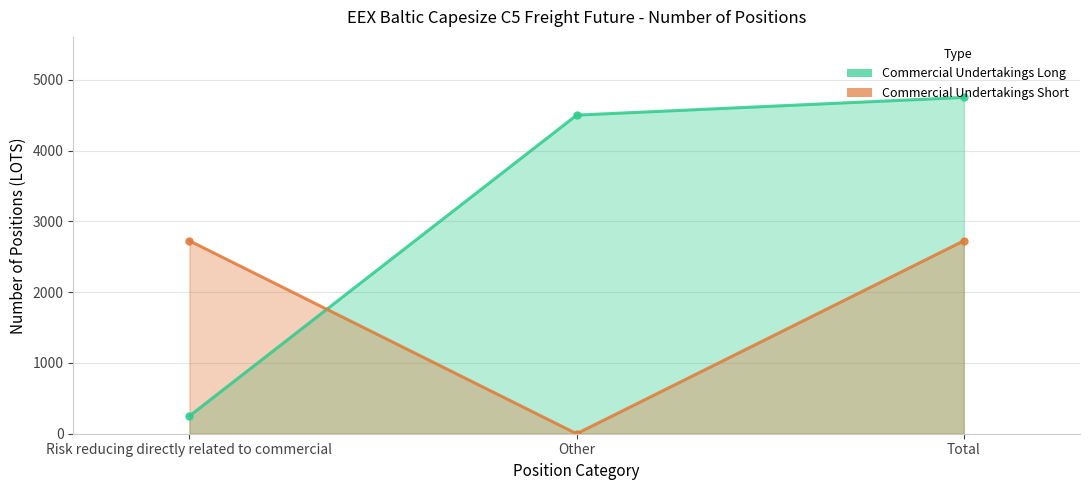

Rank the series by their maximum value, from lowest to highest.

Commercial Undertakings Short, Commercial Undertakings Long